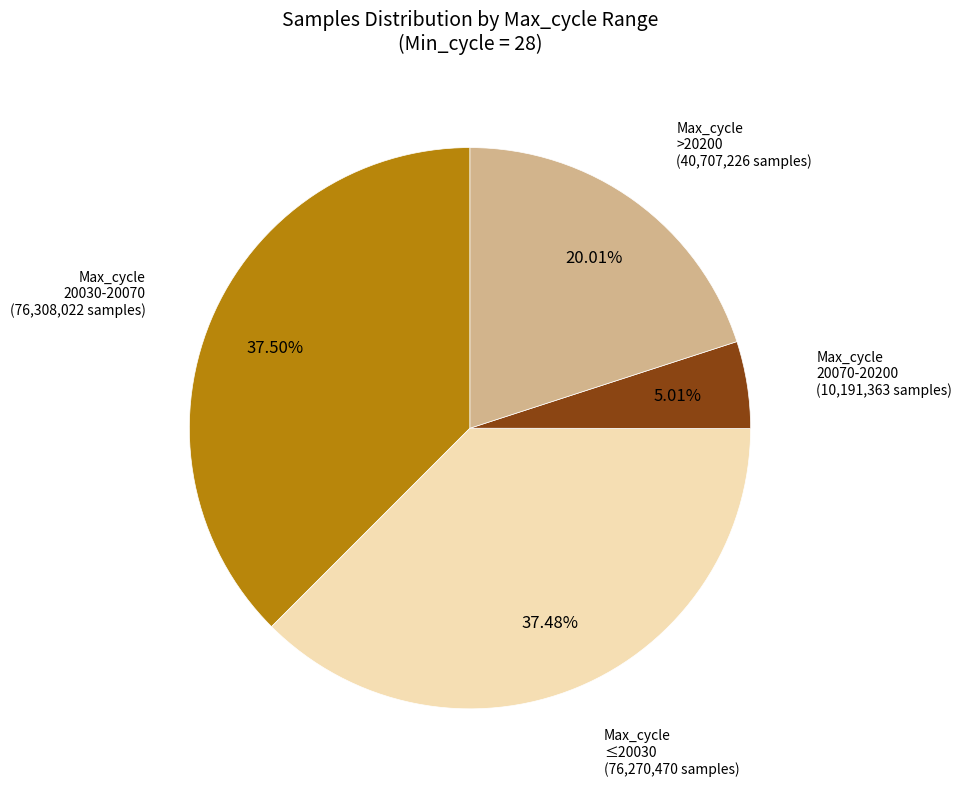

What is the smallest slice in the pie chart?

Max_cycle 20070-20200 (10,191,363 samples)